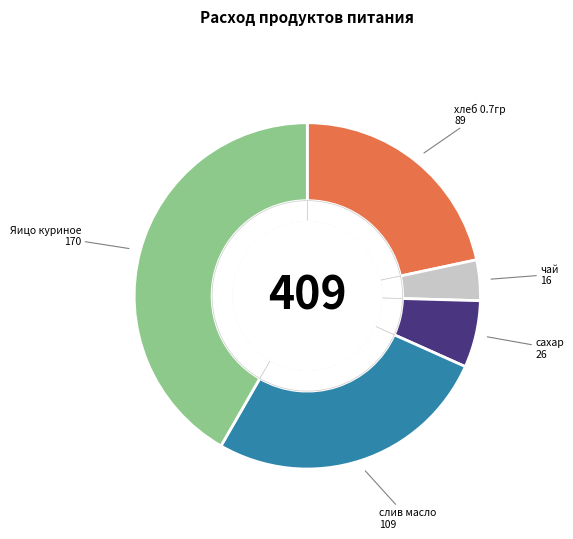

To the nearest percent, what is the difference between the largest and smallest slice percentages?

38%